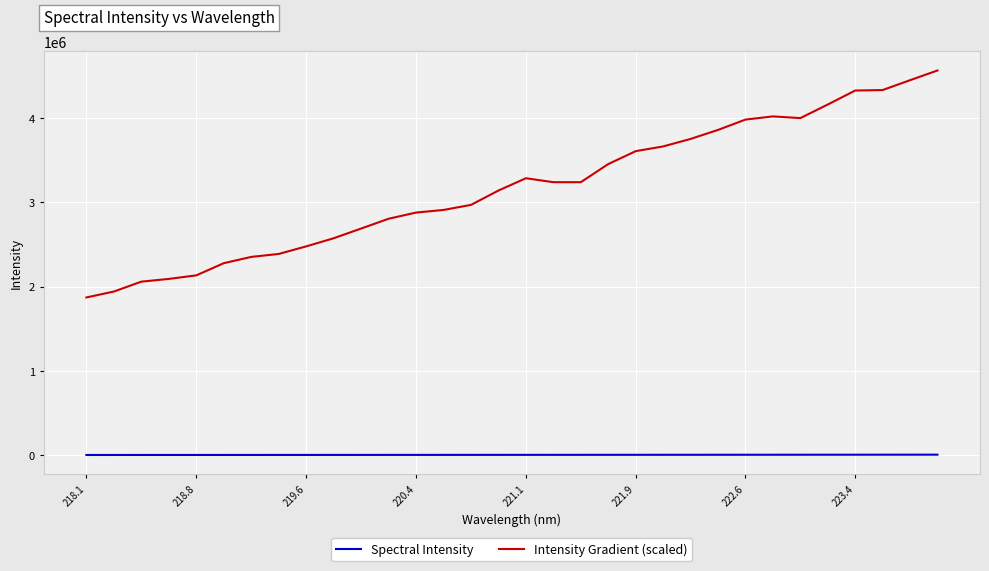

Which series has the largest total across all categories?

Intensity Gradient (scaled)